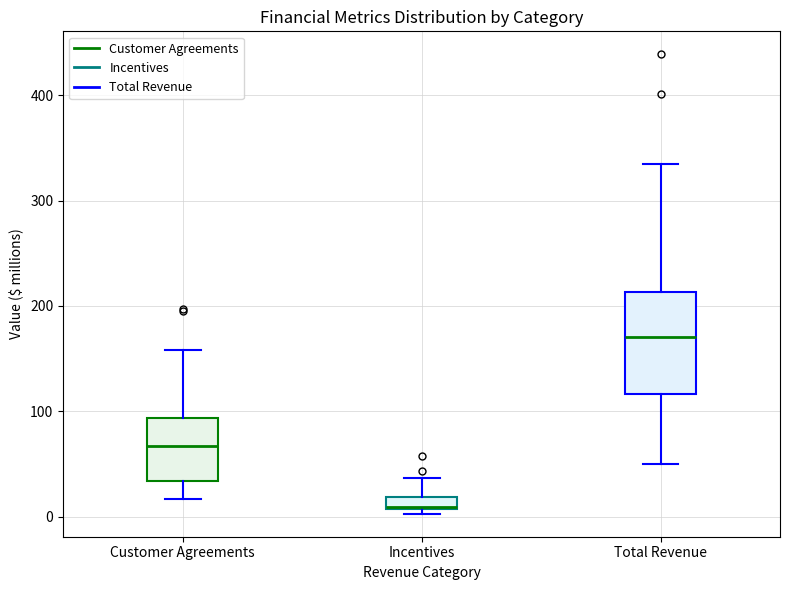

Which box's median line is the highest?

Total Revenue